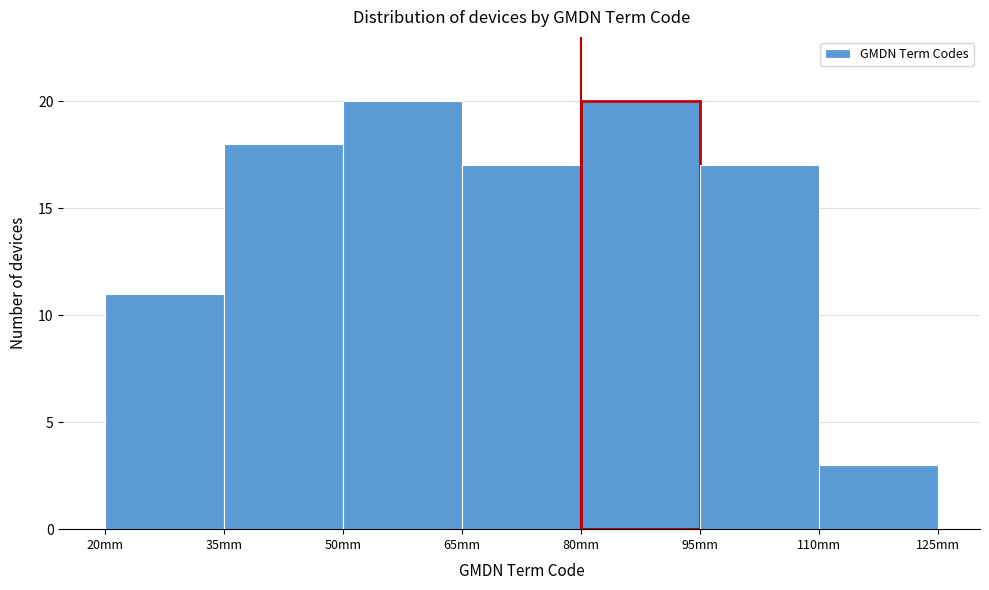

How tall is the bar that spans 95 to 110 on the x-axis? Neither the bar edges nor the heights are printed on the chart, so give them approximately, as read against the axes.

17